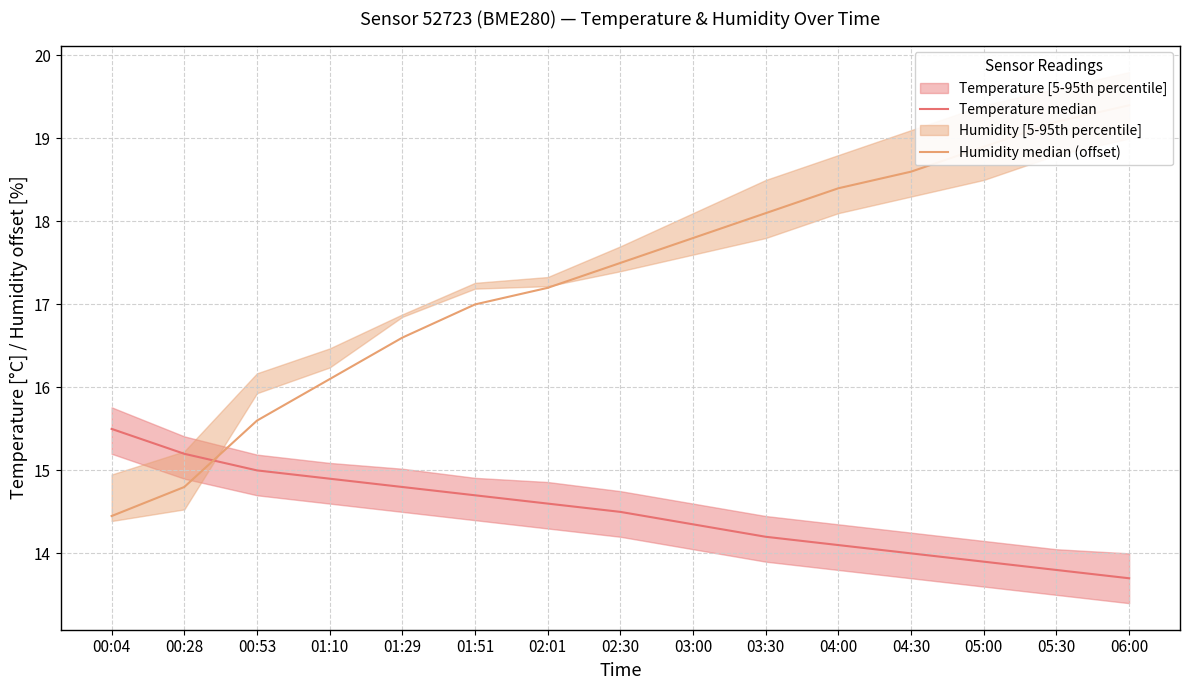

What is the difference between the Temperature median values at 04:30 and 04:00?

0.1